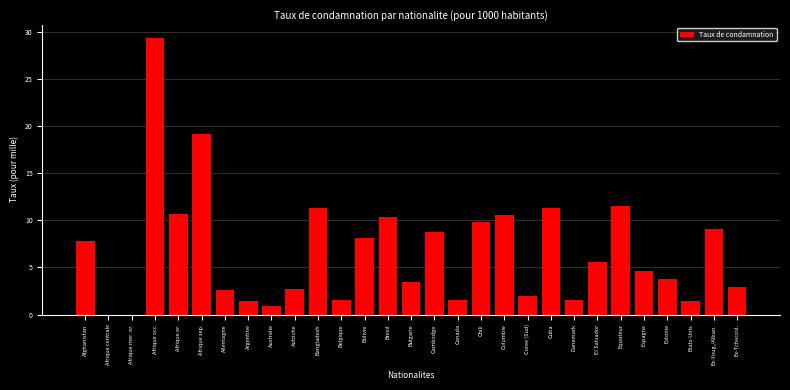

What is the greatest value displayed?

29.3